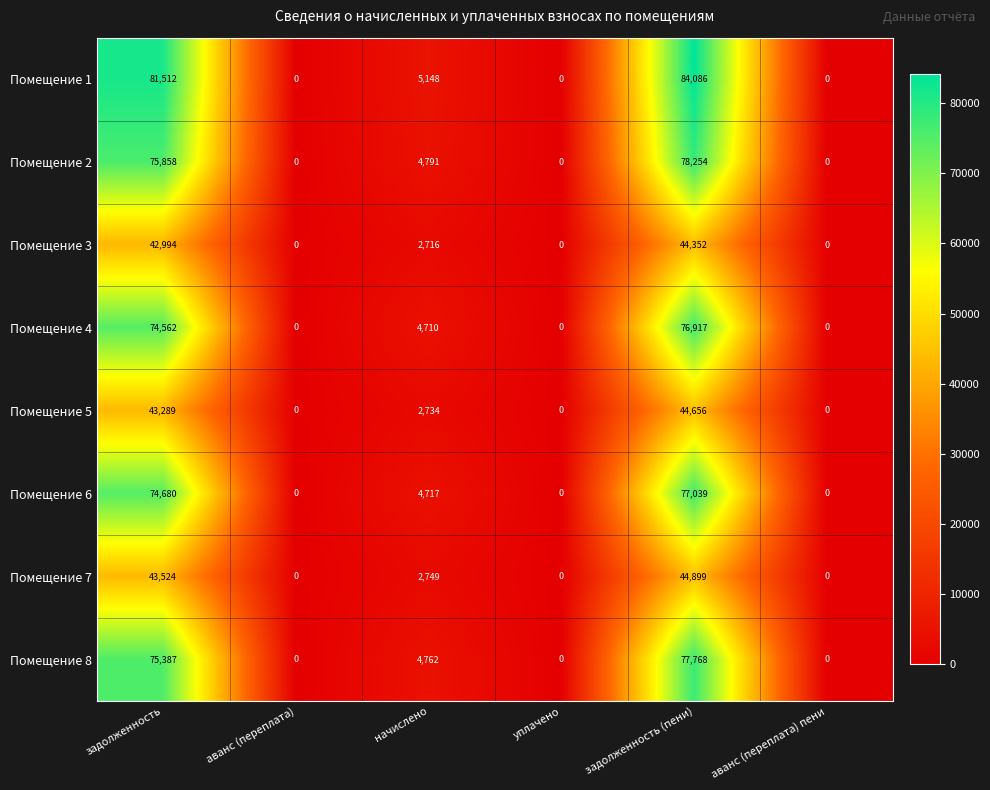

How many distinct data groups are displayed?

8